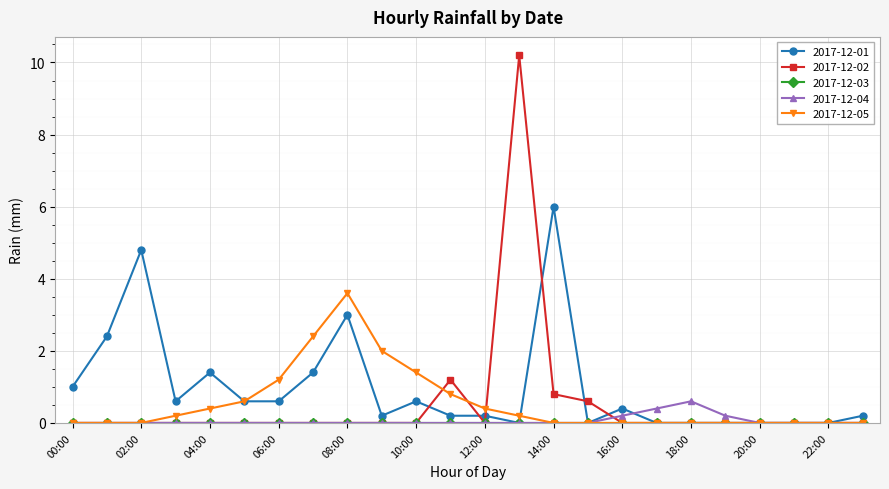

Count the number of categories in the chart.

24